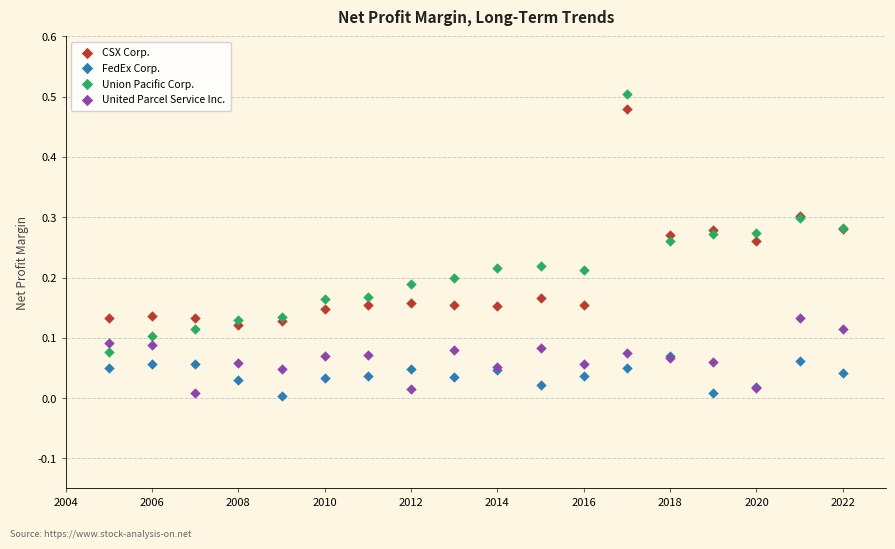

What are all the series names shown in the legend?

CSX Corp., FedEx Corp., Union Pacific Corp., United Parcel Service Inc.